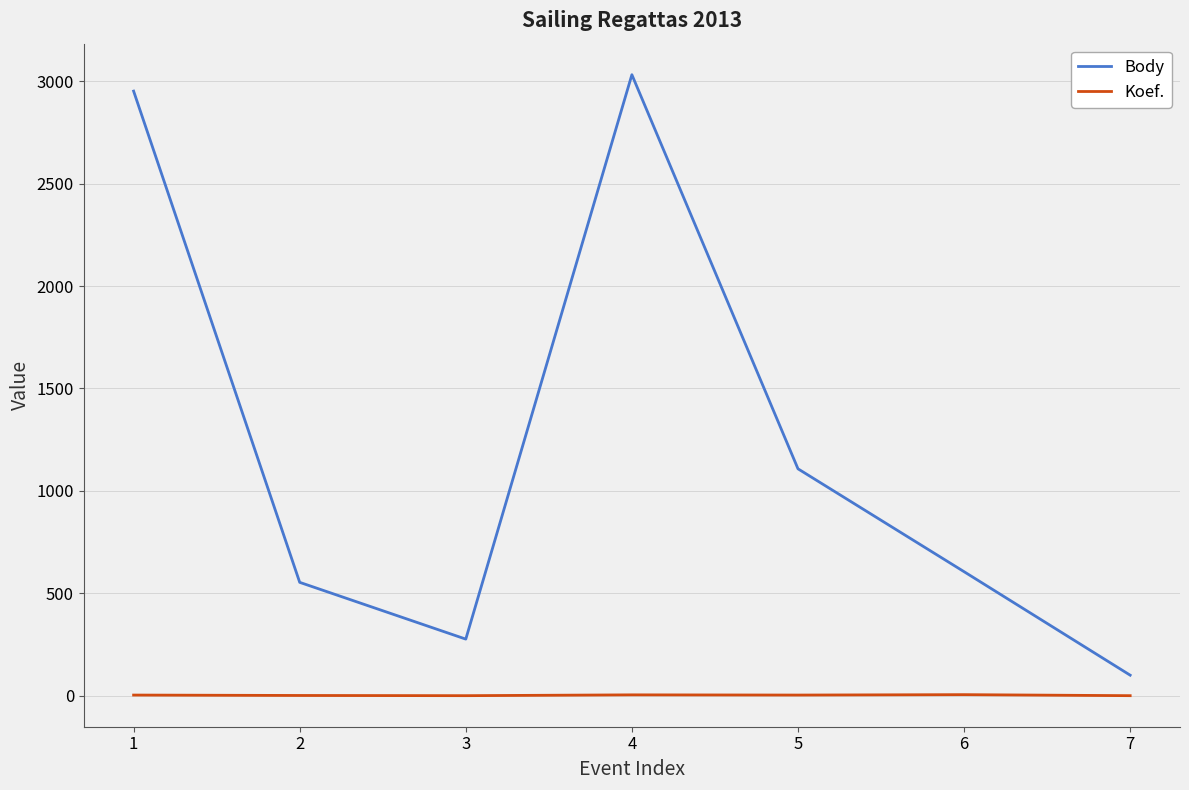

What is the greatest value displayed?

3031